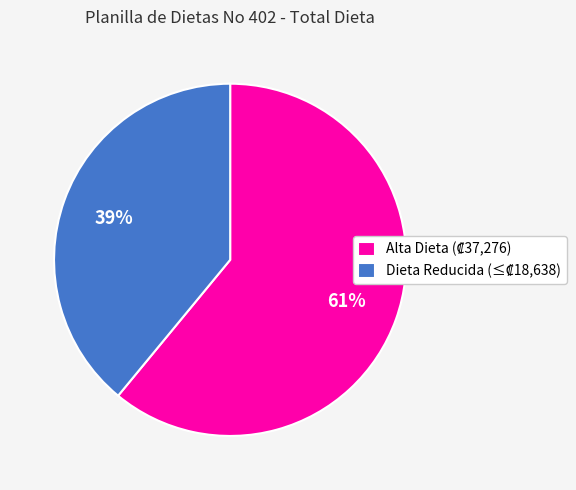

To the nearest percent, what is the difference between the largest and smallest slice percentages?

22%